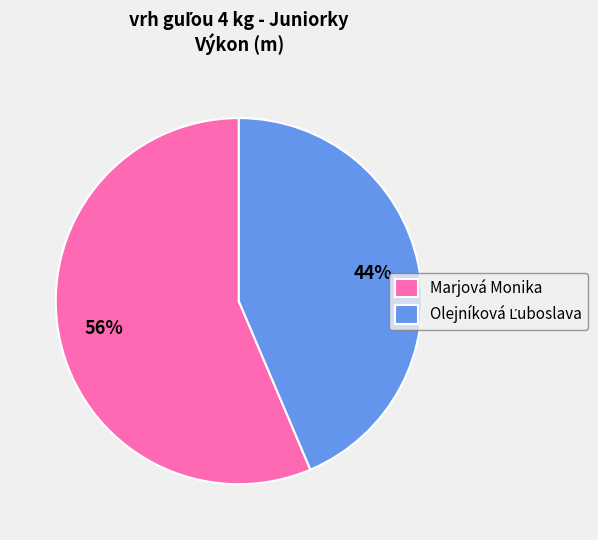

Does Marjová Monika account for over 50% of the chart?

Yes